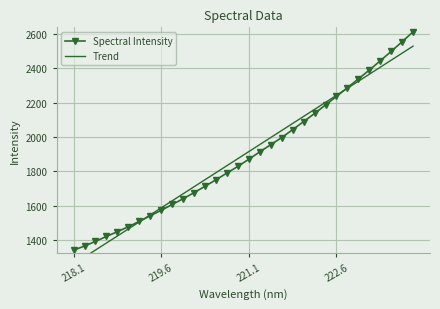

True or false: Spectral Intensity has more than 1 interior local peaks.

False